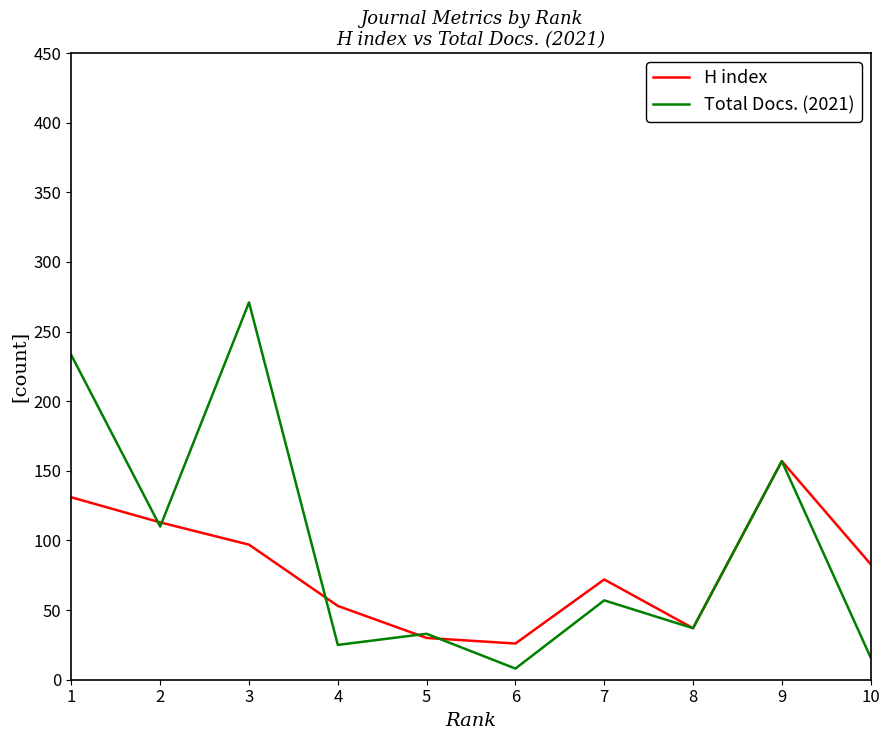

True or false: H index and Total Docs. (2021) cross at least once.

True